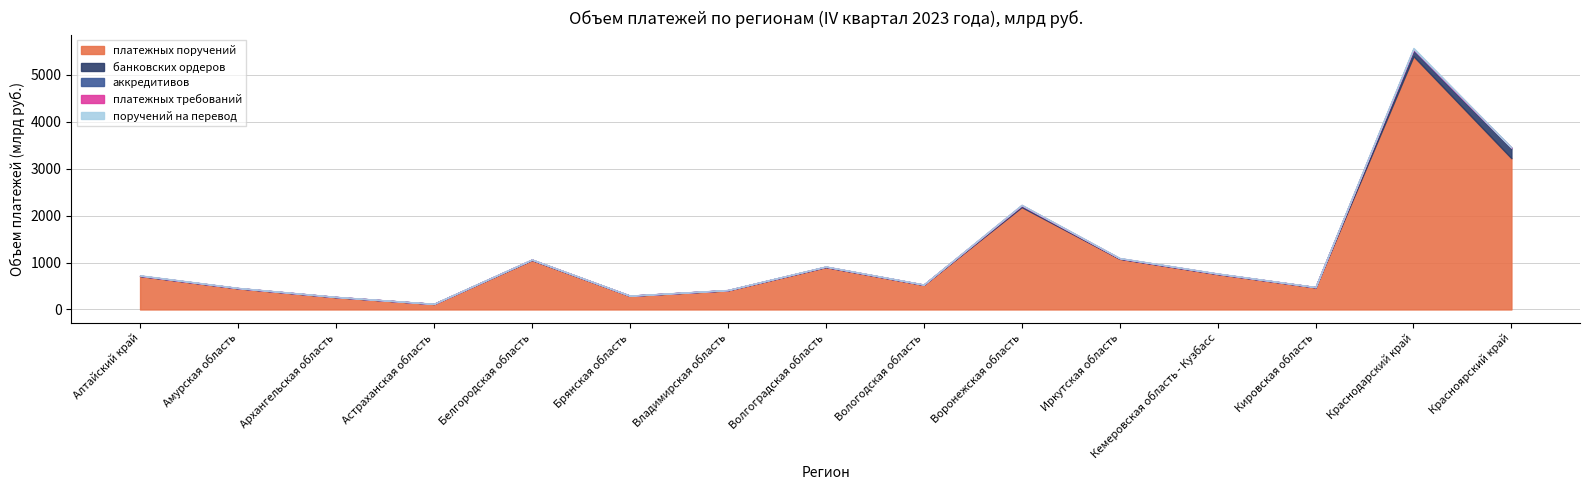

What is the sum of all банковских ордеров values?

423.6